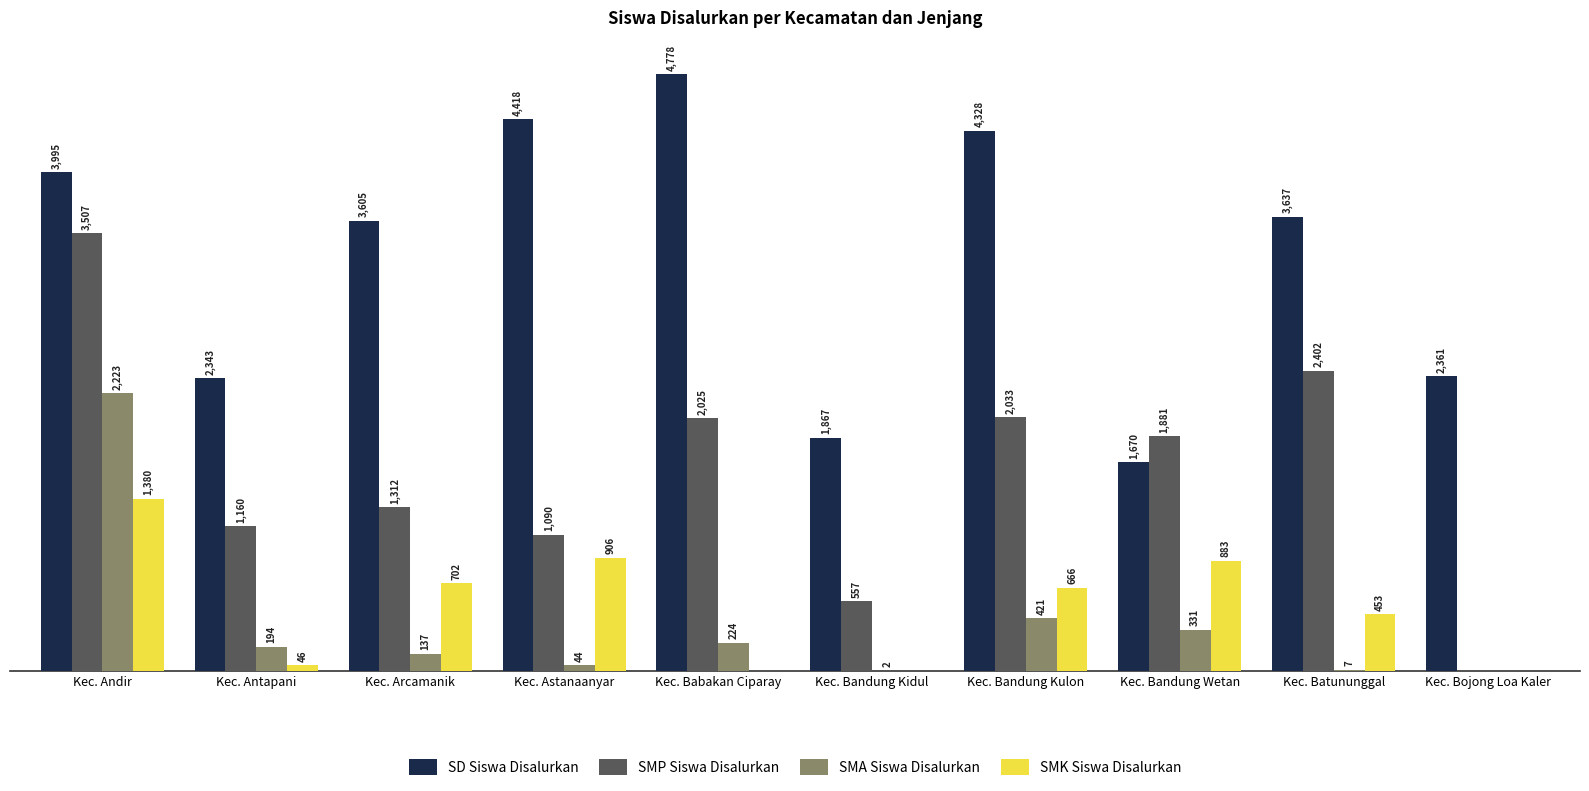

Are the bars horizontal?

No